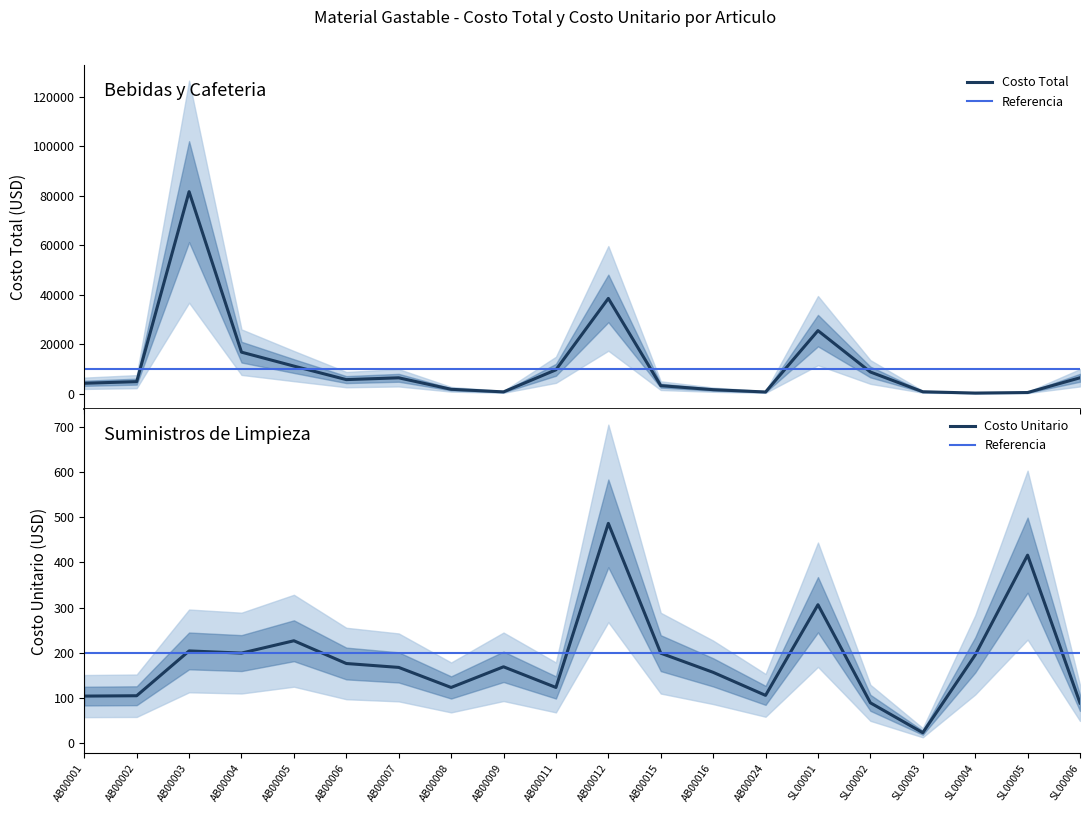

True or false: Costo Unitario and Costo Total intersect in this chart.

False